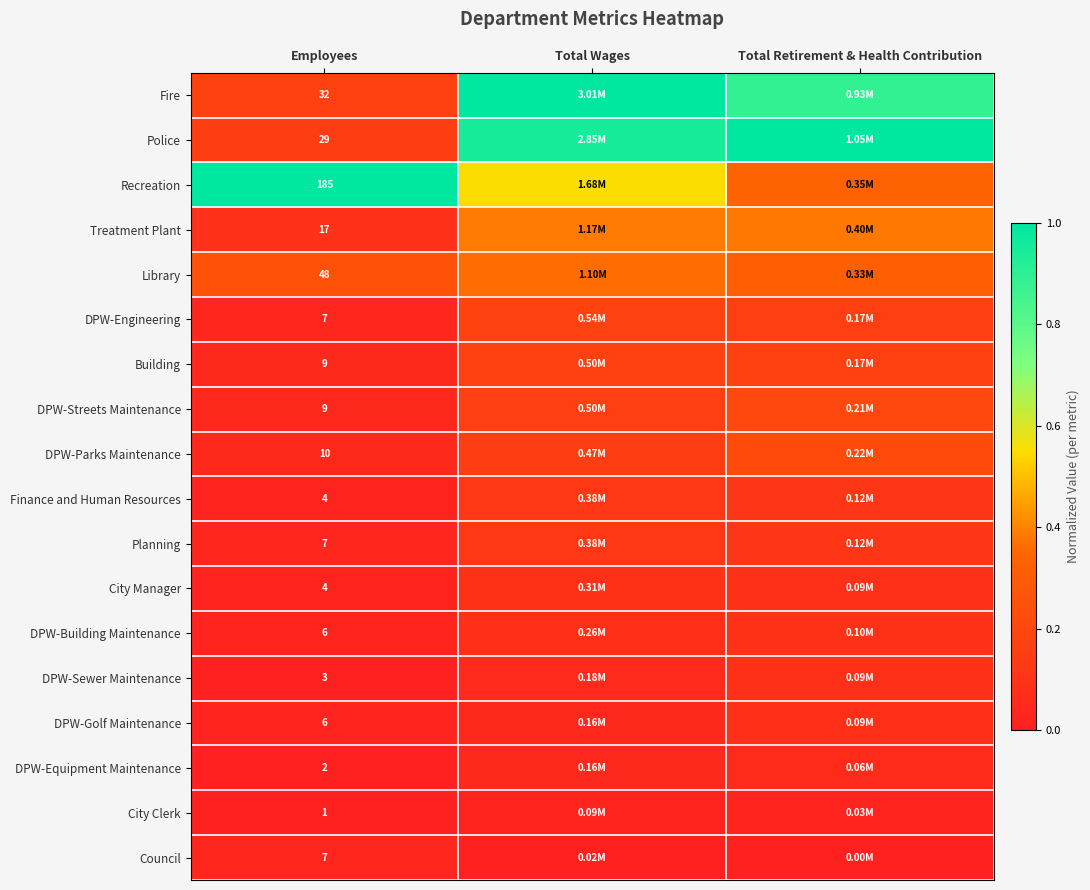

Is the value of DPW-Equipment Maintenance at Employees greater than the value of DPW-Building Maintenance at Employees?

No